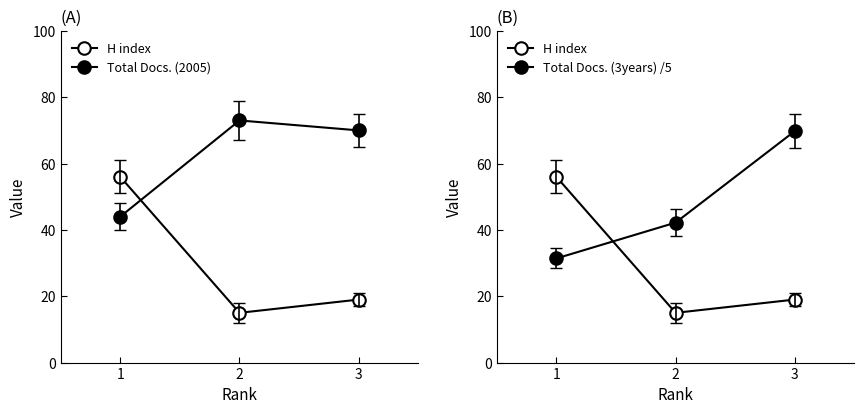

Count the number of data series in this chart.

3